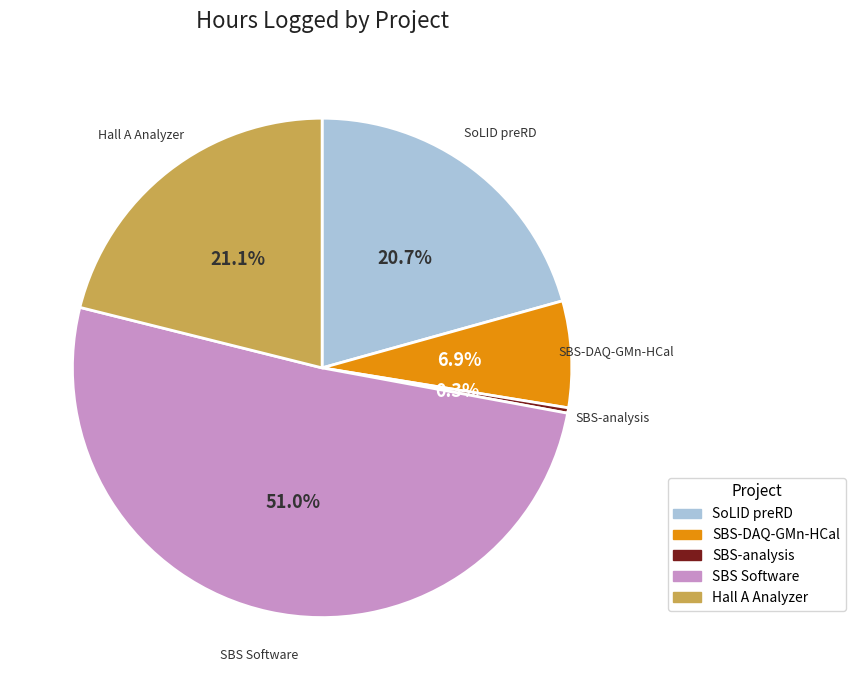

Which category has the smallest portion of the pie?

SBS-analysis